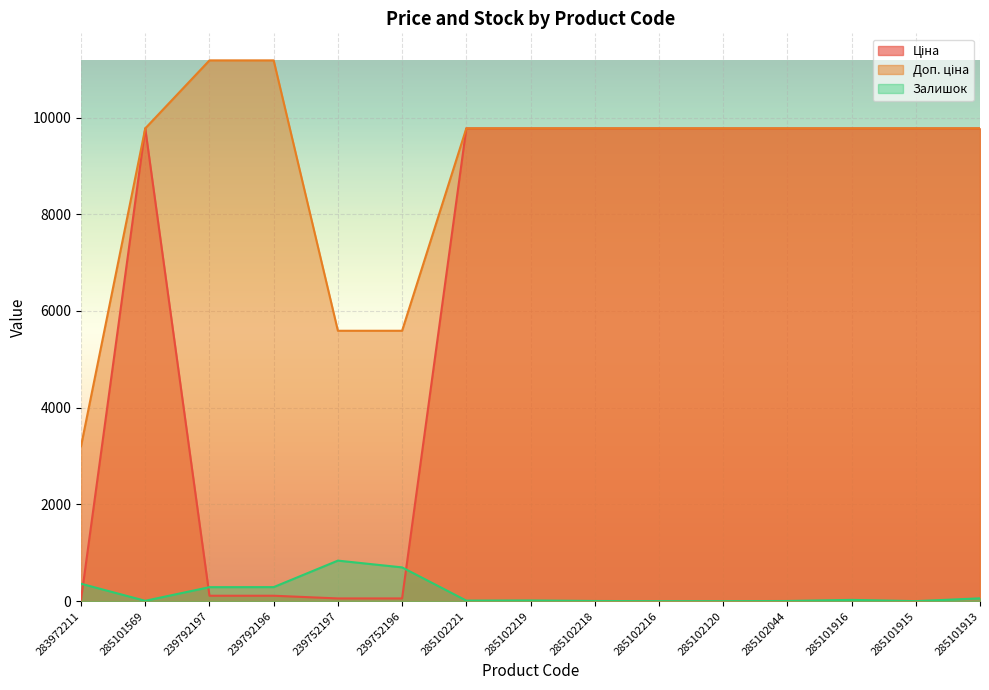

What is the label of the 5th point from the right?

285102120